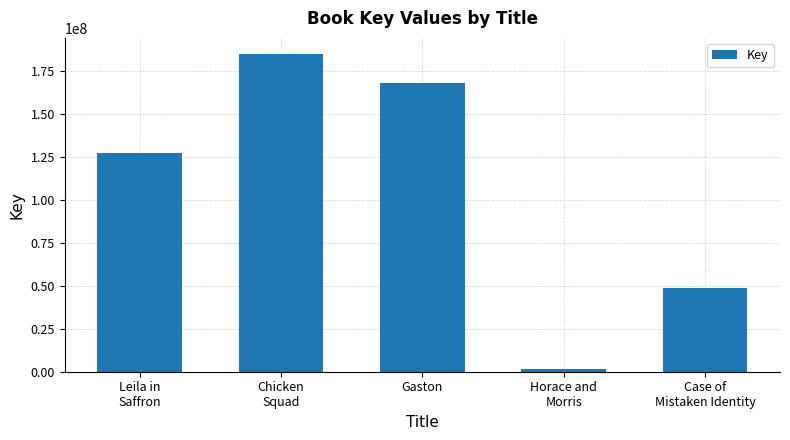

What is the ratio of the value at Leila in
Saffron to the value at Horace and
Morris?

70.2